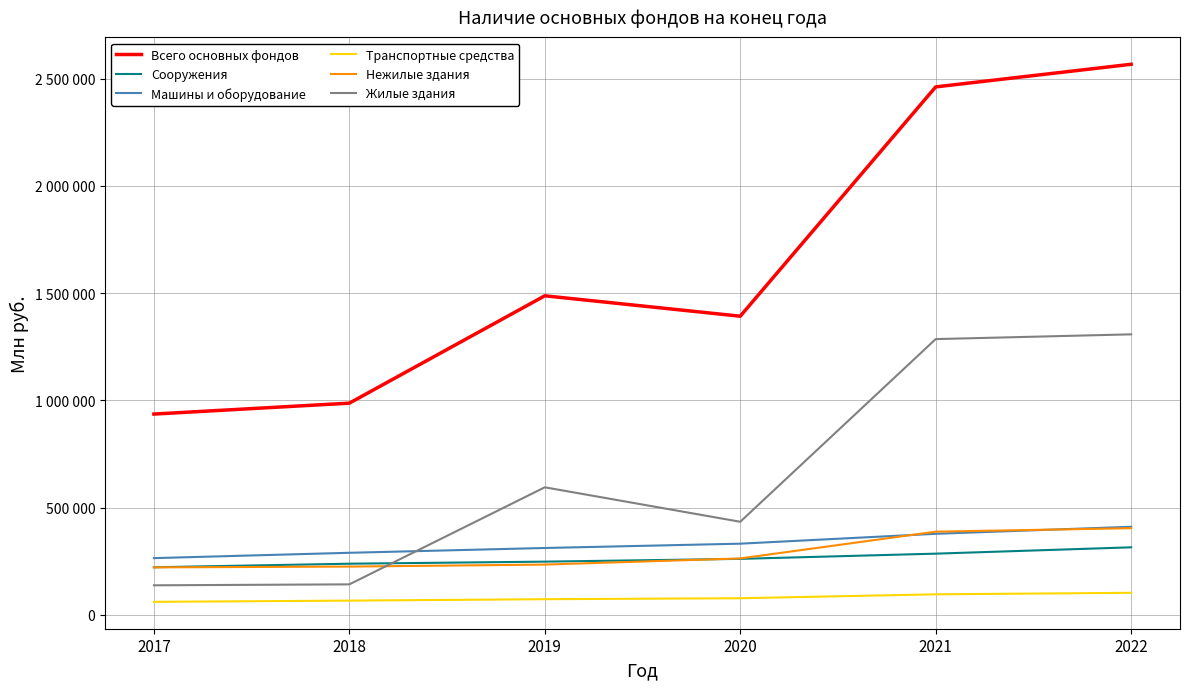

What is the value of the Всего основных фондов point at the 1st from the left?

935963